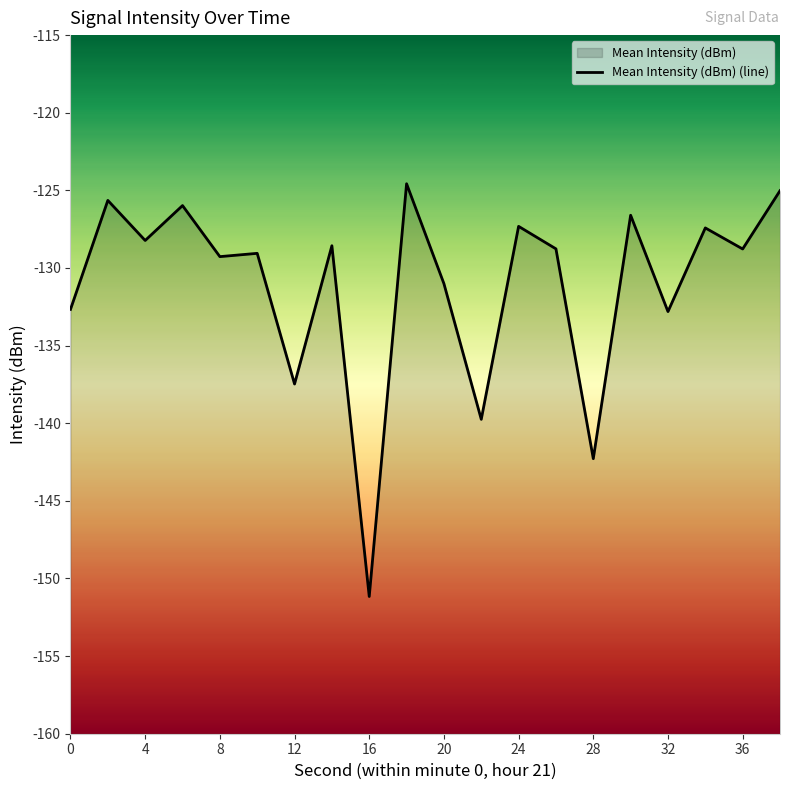

What is the sum of all values?

-2622.4